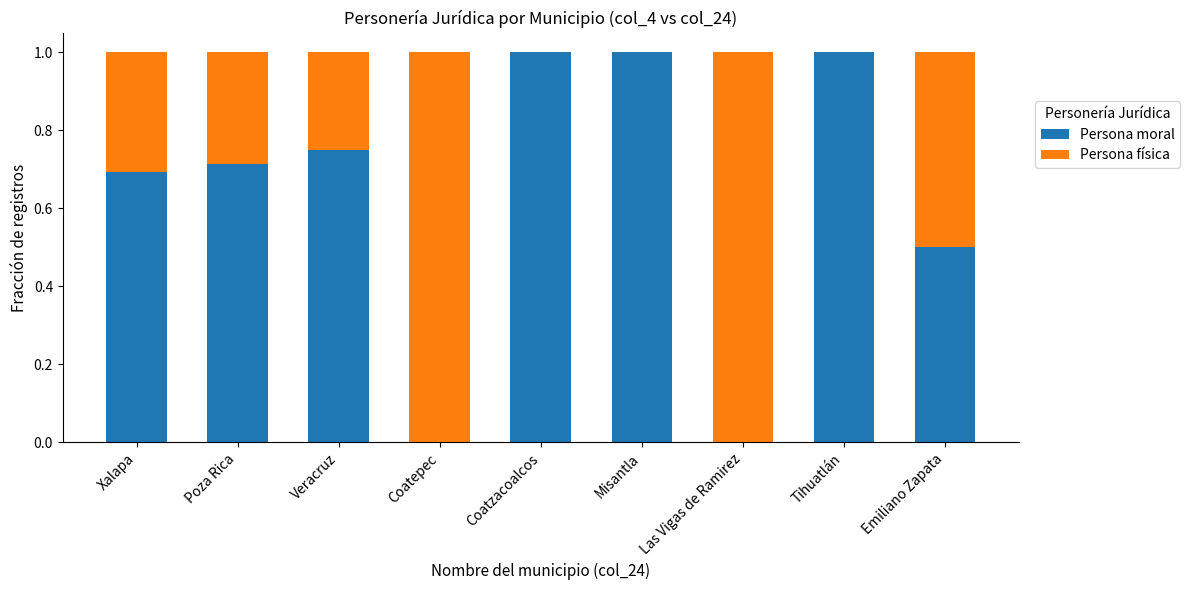

How many Persona moral values are between 0 and 1?

9